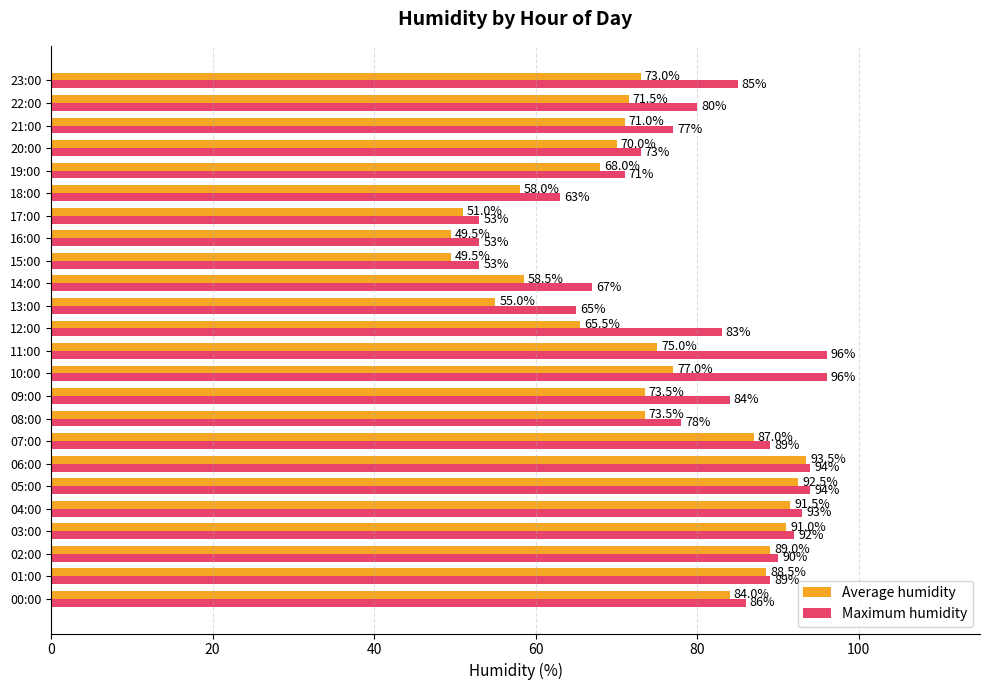

What is the minimum value for Maximum humidity?

53.0